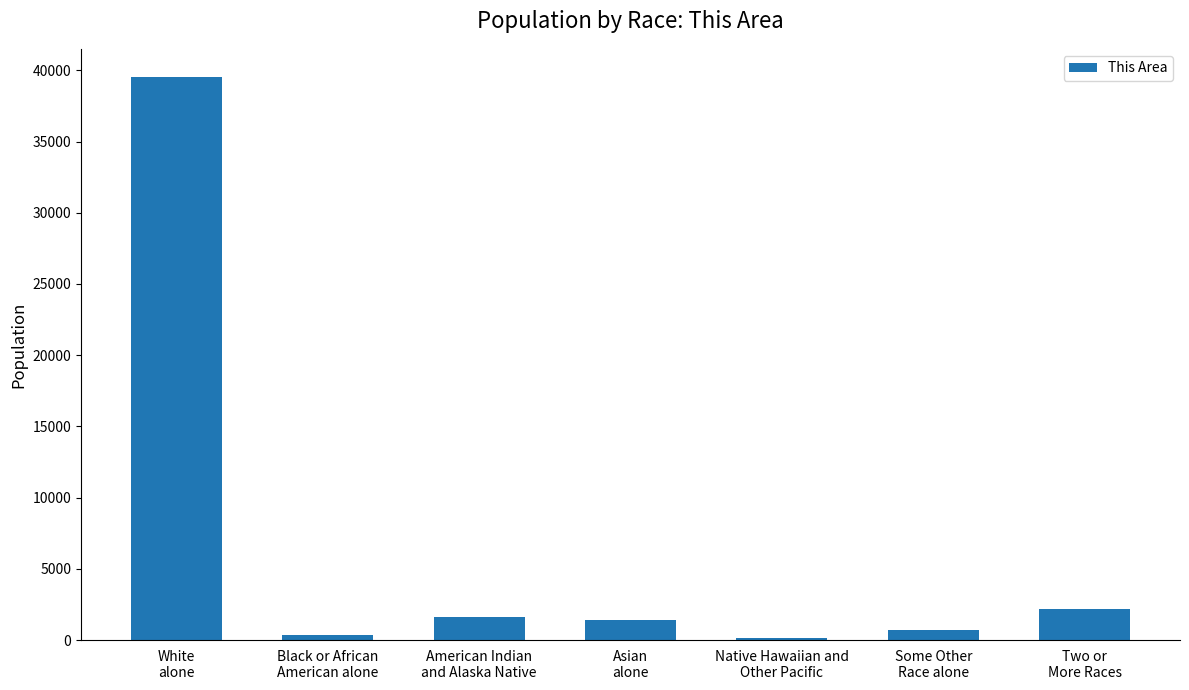

Reading left to right, list all the values displayed in this chart.

39531	361	1612	1433	126	715	2188